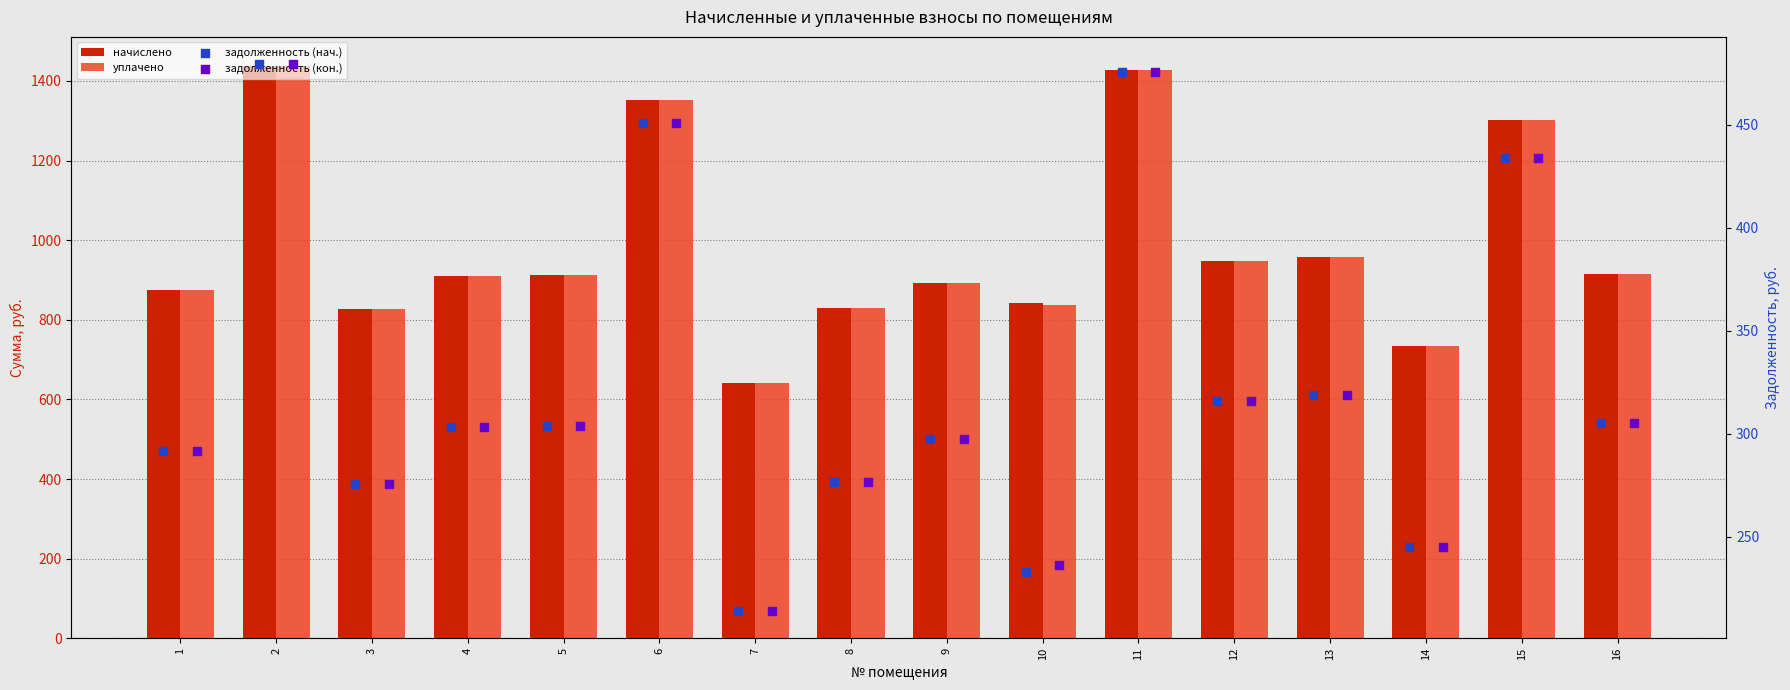

Is the value of задолженность (кон.) at 14 greater than the value of уплачено at 3?

No